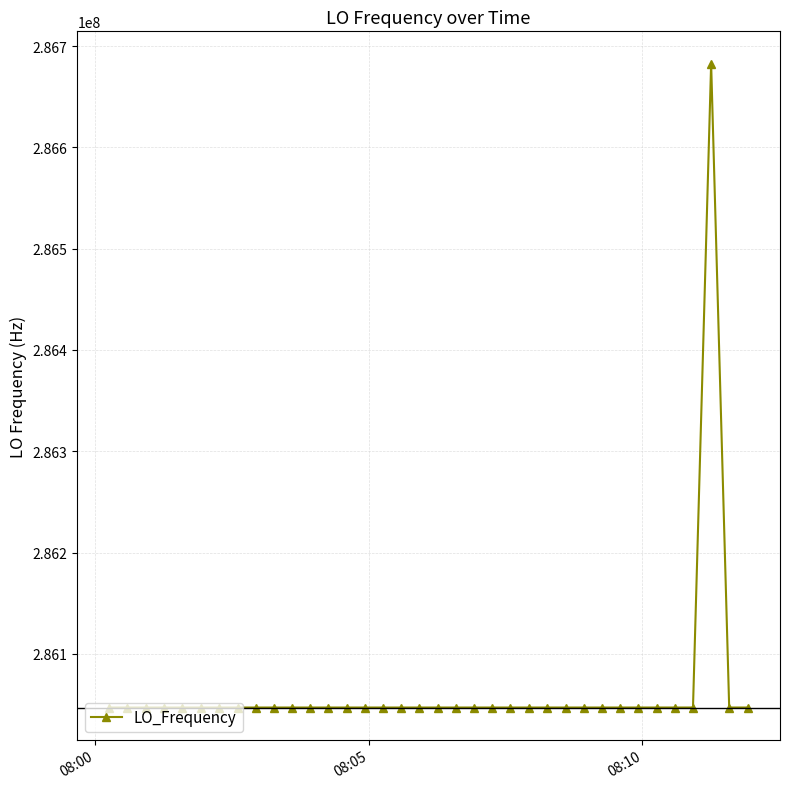

What is the minimum value shown in the chart?

286046995.0